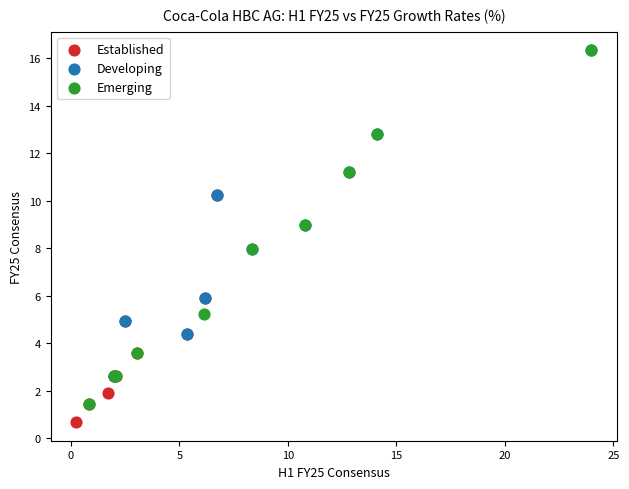

Which series reaches the minimum Y coordinate?

Established